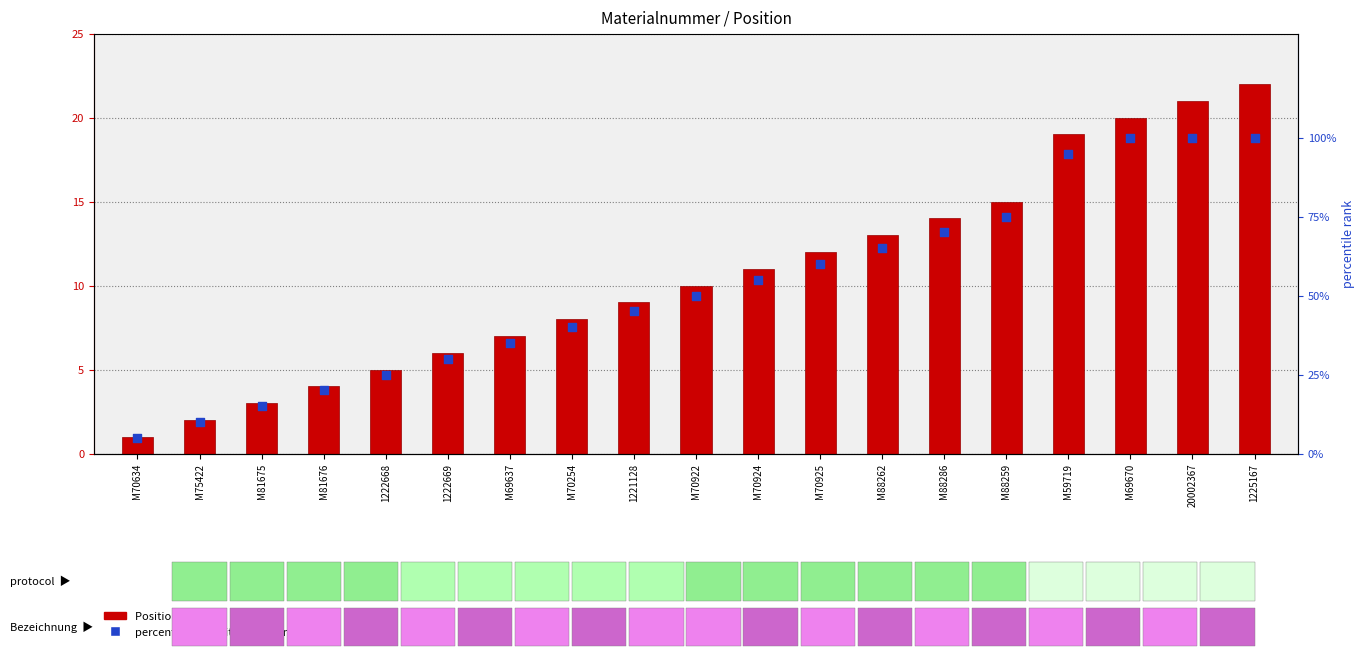

What are all the series names shown in the legend?

Position (count), percentile rank within the sample